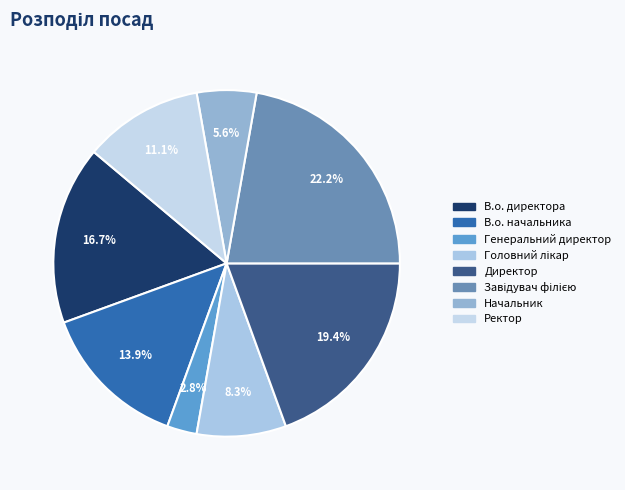

Count the number of slices in the pie.

8